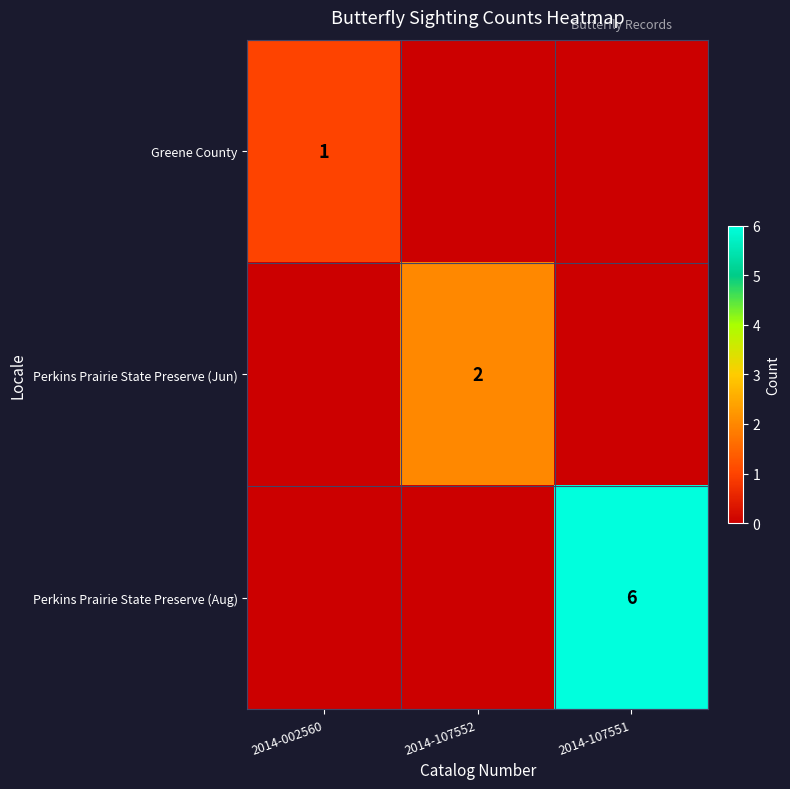

At which category is the sum across all series the highest?

2014-107551